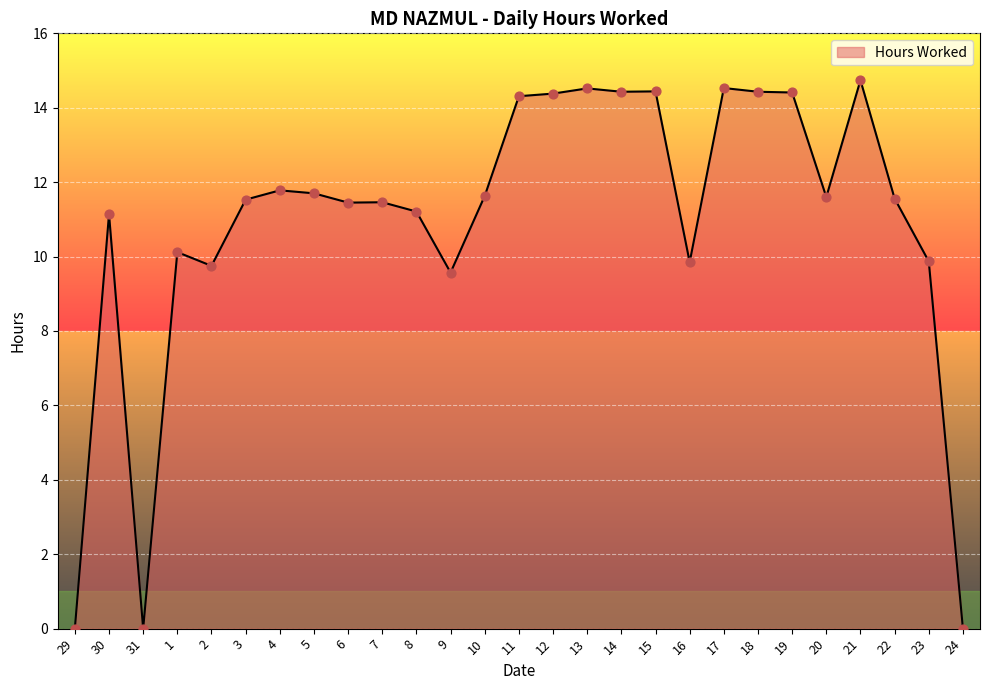

Which has a higher value, 1 or 18?

18